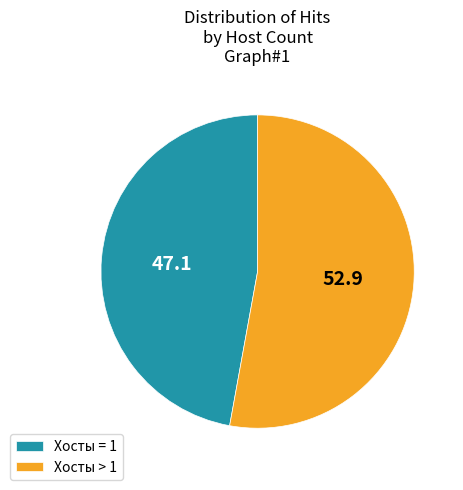

Is there any slice that represents more than half of the pie?

Yes